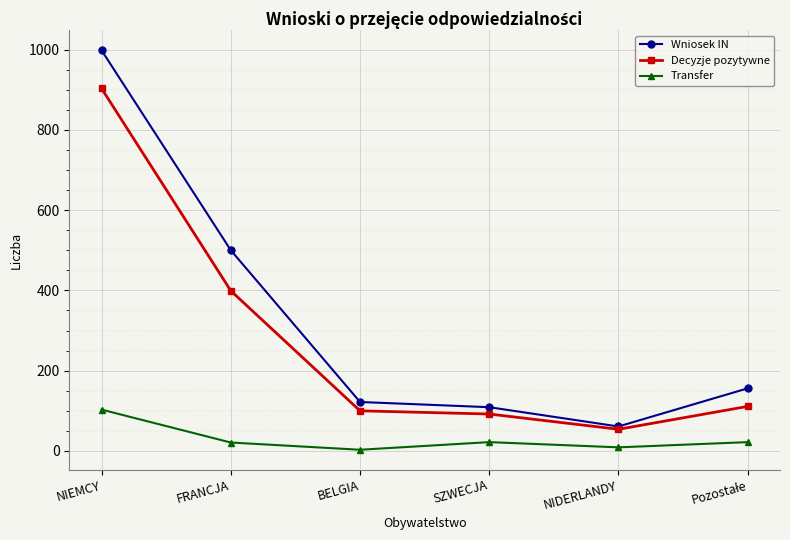

True or false: Transfer and Wniosek IN cross at least once.

False